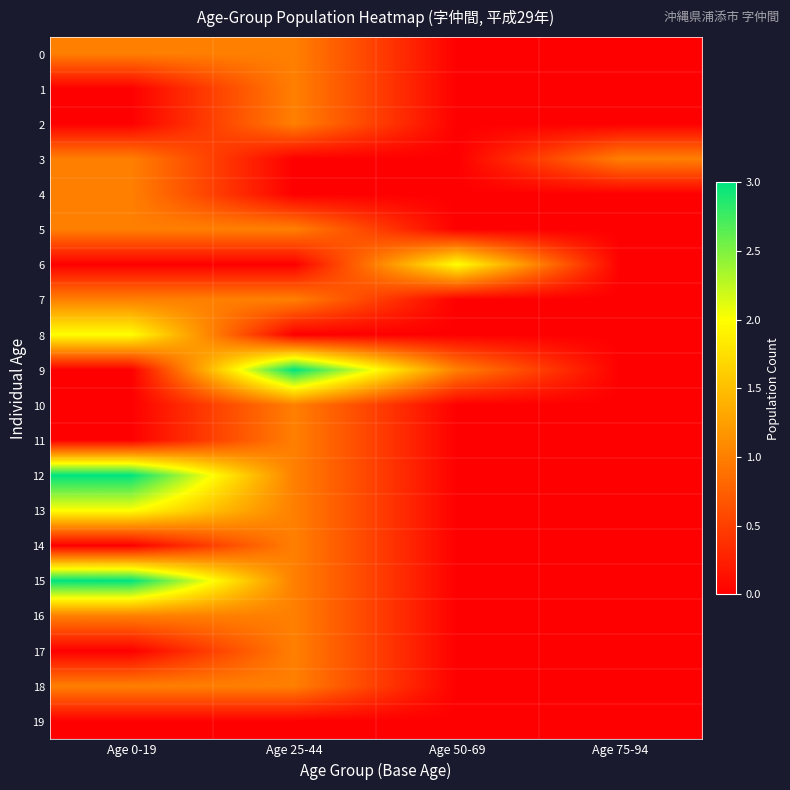

Reading left to right, what are all the values shown in this chart?

0: Age 0-19=1	Age 25-44=1	Age 50-69=0	Age 75-94=0
1: Age 0-19=0	Age 25-44=1	Age 50-69=0	Age 75-94=0
2: Age 0-19=0	Age 25-44=1	Age 50-69=0	Age 75-94=0
3: Age 0-19=1	Age 25-44=0	Age 50-69=0	Age 75-94=1
4: Age 0-19=1	Age 25-44=0	Age 50-69=0	Age 75-94=0
5: Age 0-19=1	Age 25-44=1	Age 50-69=0	Age 75-94=0
6: Age 0-19=0	Age 25-44=0	Age 50-69=2	Age 75-94=0
7: Age 0-19=1	Age 25-44=1	Age 50-69=0	Age 75-94=0
8: Age 0-19=2	Age 25-44=0	Age 50-69=0	Age 75-94=0
9: Age 0-19=0	Age 25-44=3	Age 50-69=1	Age 75-94=0
10: Age 0-19=0	Age 25-44=1	Age 50-69=0	Age 75-94=0
11: Age 0-19=0	Age 25-44=1	Age 50-69=0	Age 75-94=0
12: Age 0-19=3	Age 25-44=1	Age 50-69=0	Age 75-94=0
13: Age 0-19=2	Age 25-44=1	Age 50-69=0	Age 75-94=0
14: Age 0-19=0	Age 25-44=1	Age 50-69=0	Age 75-94=0
15: Age 0-19=3	Age 25-44=1	Age 50-69=0	Age 75-94=0
16: Age 0-19=1	Age 25-44=1	Age 50-69=0	Age 75-94=0
17: Age 0-19=0	Age 25-44=1	Age 50-69=0	Age 75-94=0
18: Age 0-19=1	Age 25-44=1	Age 50-69=0	Age 75-94=0
19: Age 0-19=0	Age 25-44=0	Age 50-69=0	Age 75-94=0